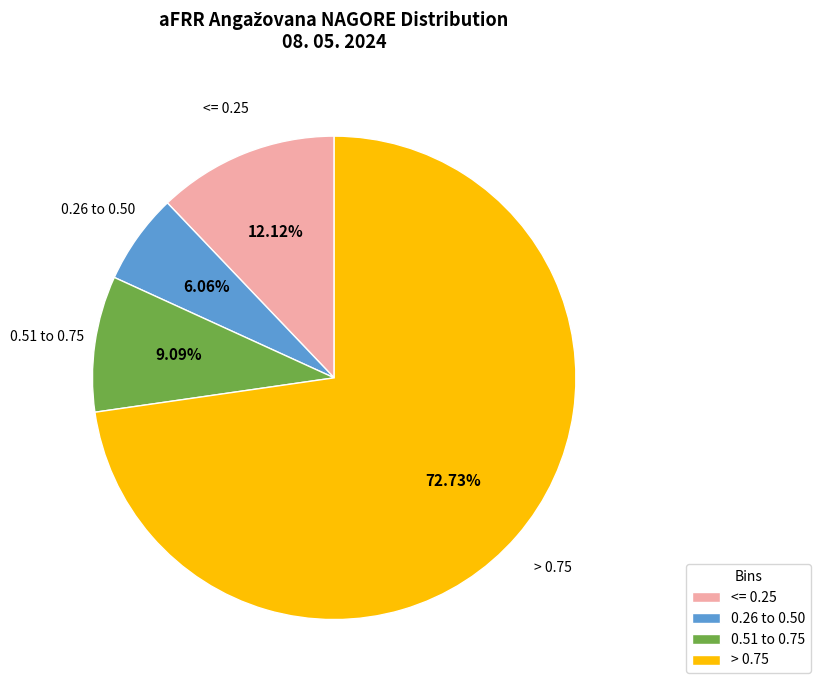

Count the number of slices in the pie.

4